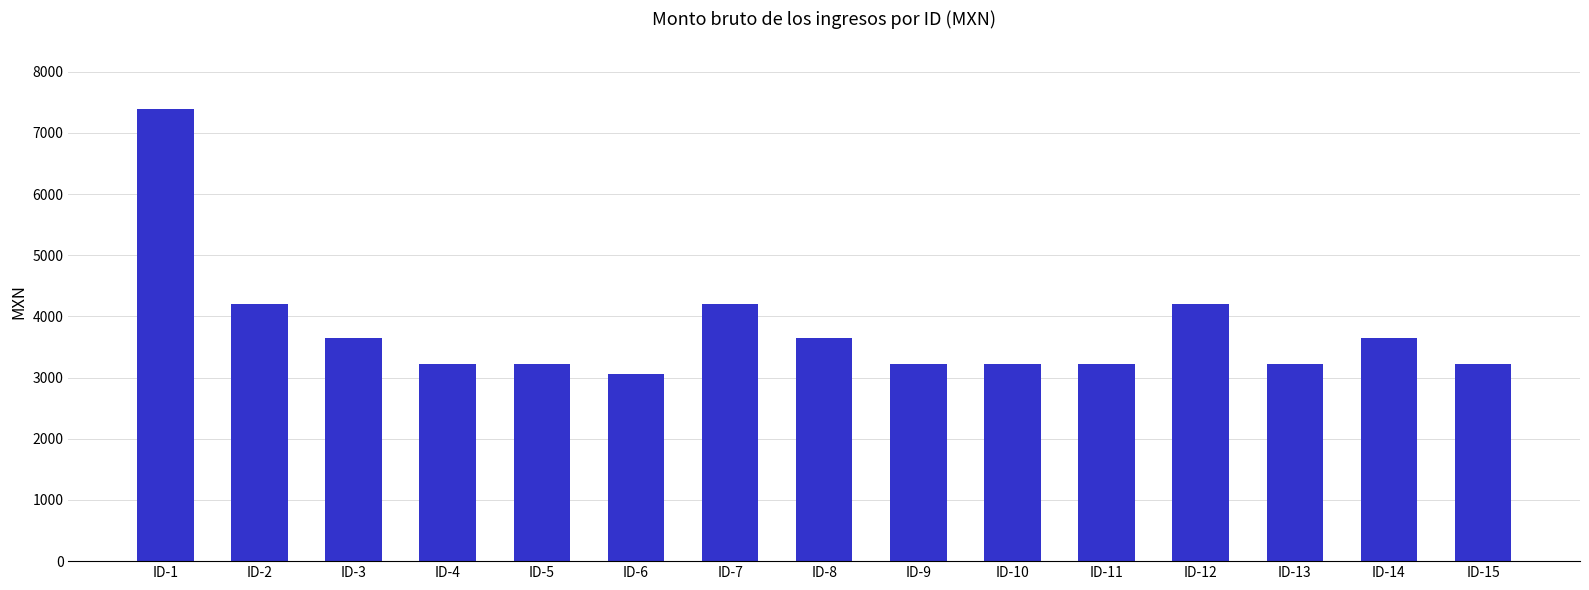

Is it true that the value at ID-14 is 3641.0?

True